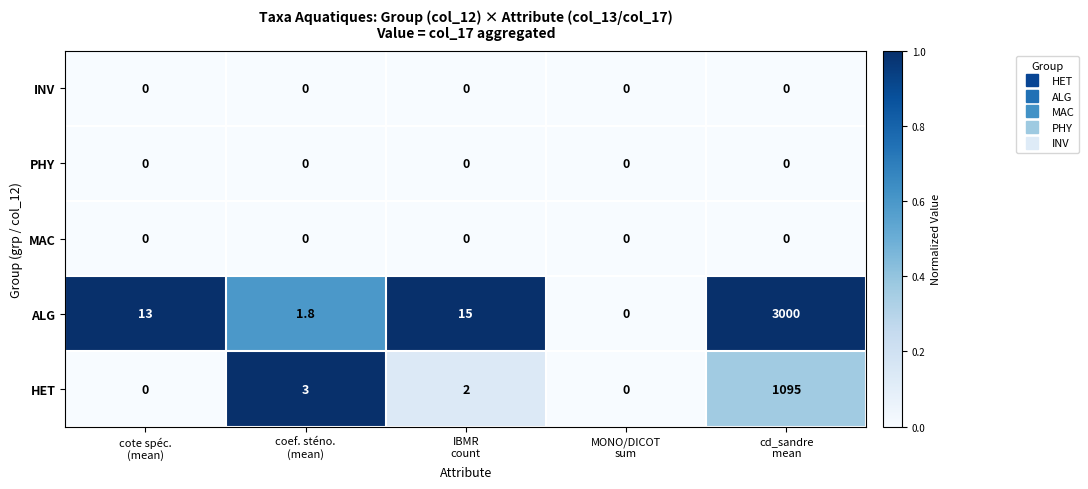

What is the average value of the HET series?

220.0